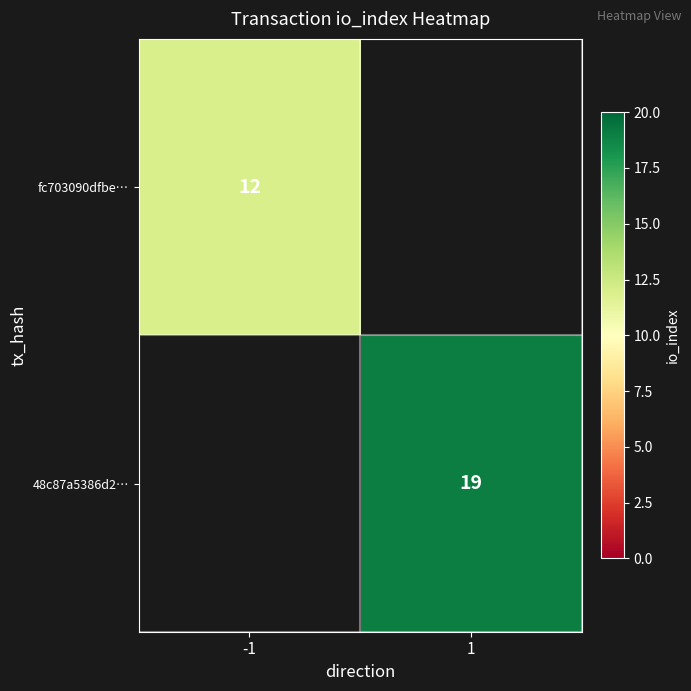

Between -1 and 1, which is larger?

1